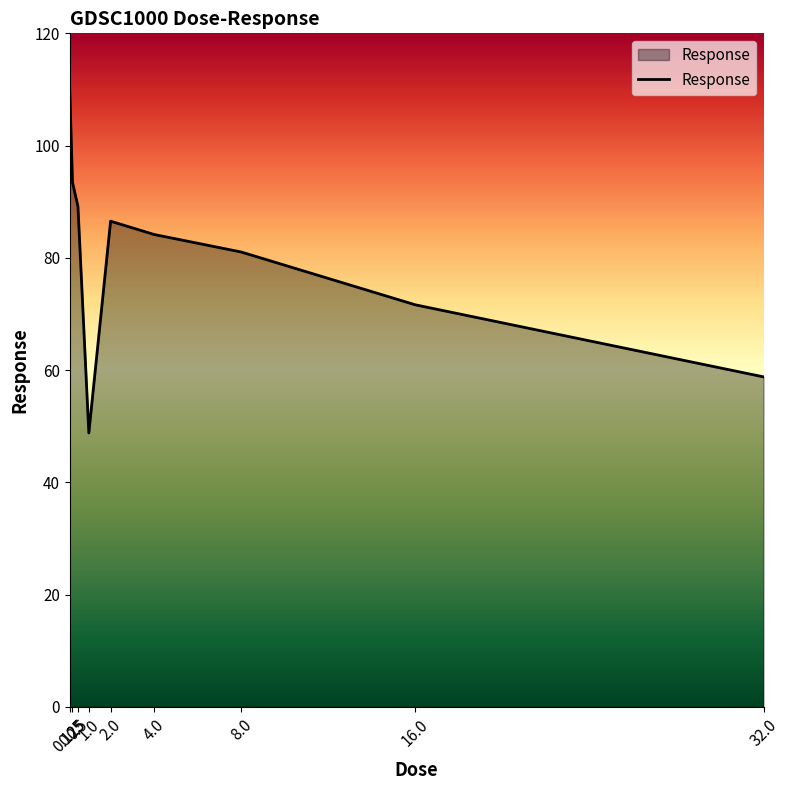

What is the change in value from 4.0 to 8.0?

-3.1